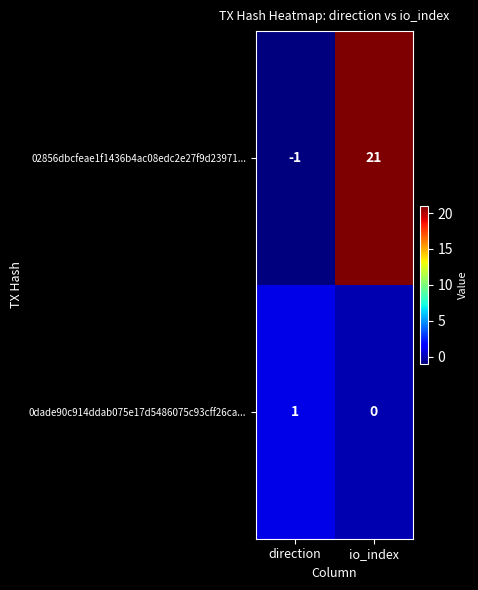

What is the average value of the 02856dbcfeae1f1436b4ac08edc2e27f9d23971... series?

10